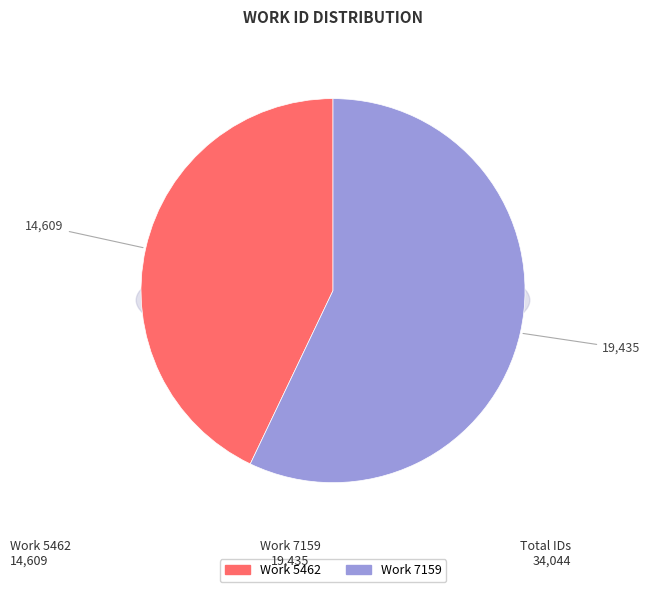

How many segments does this pie chart have?

2